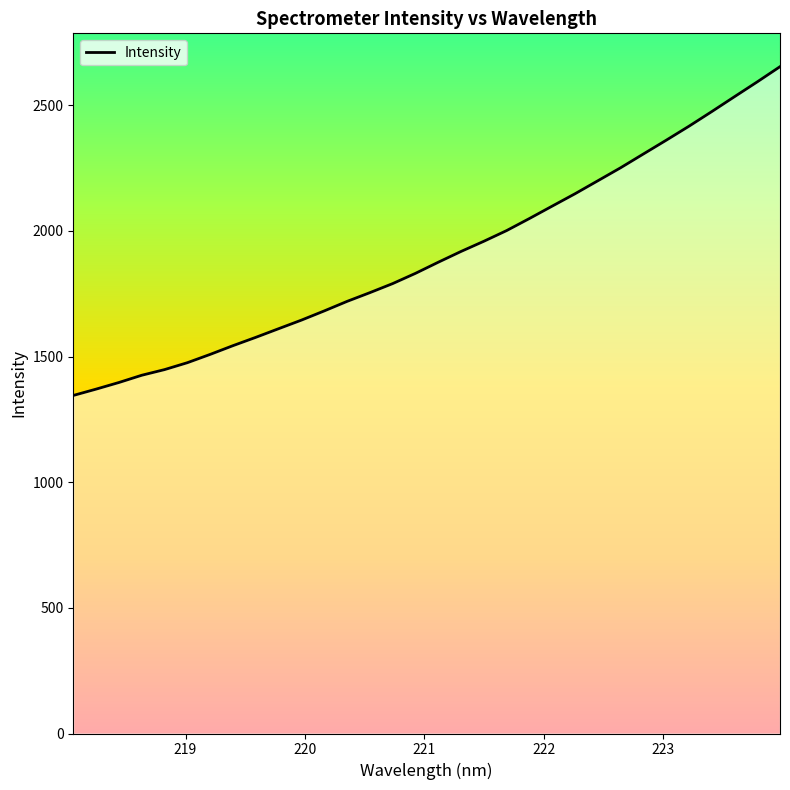

What is the smallest value displayed?

1345.1